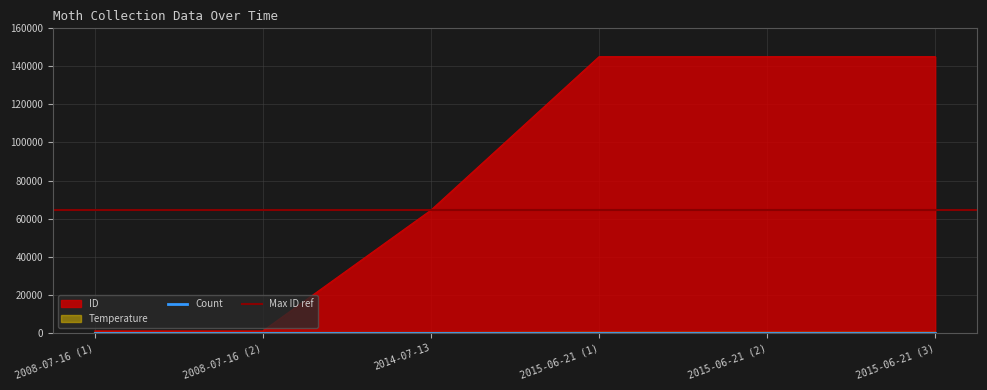

True or false: ID and Temperature cross at least once.

False